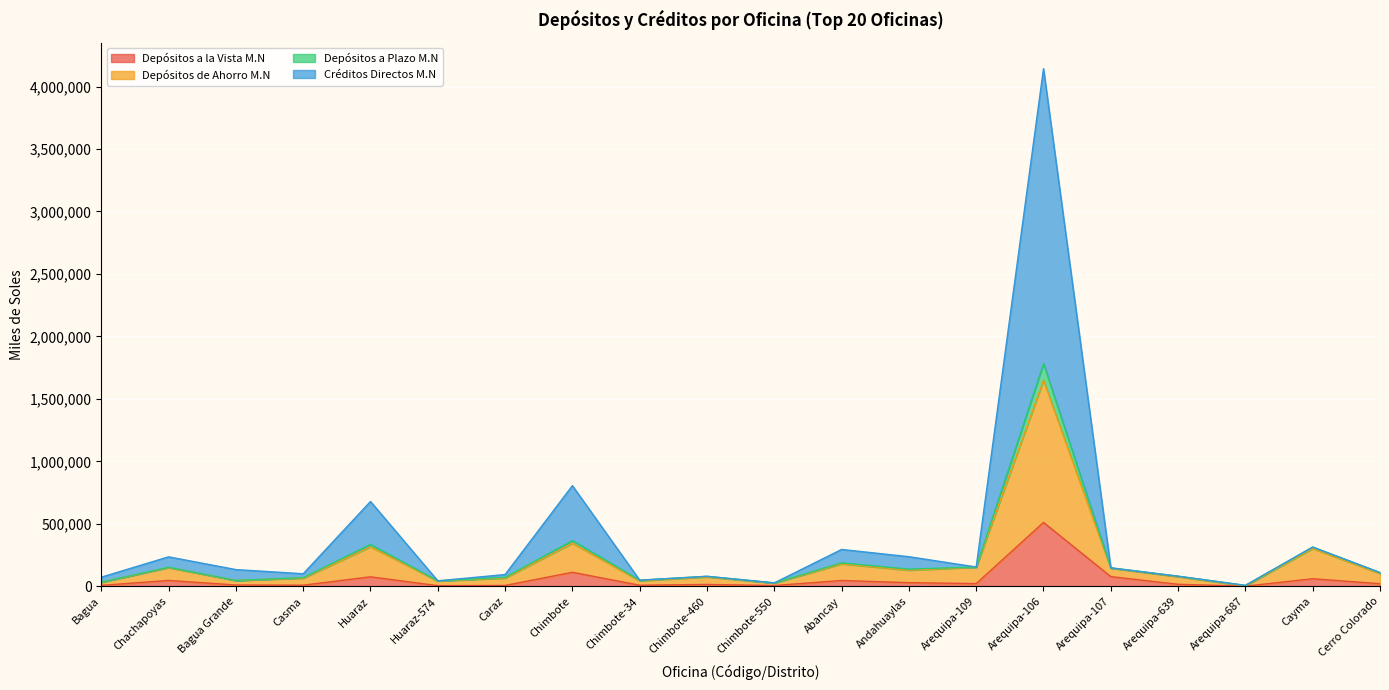

Count the number of data series in this chart.

4